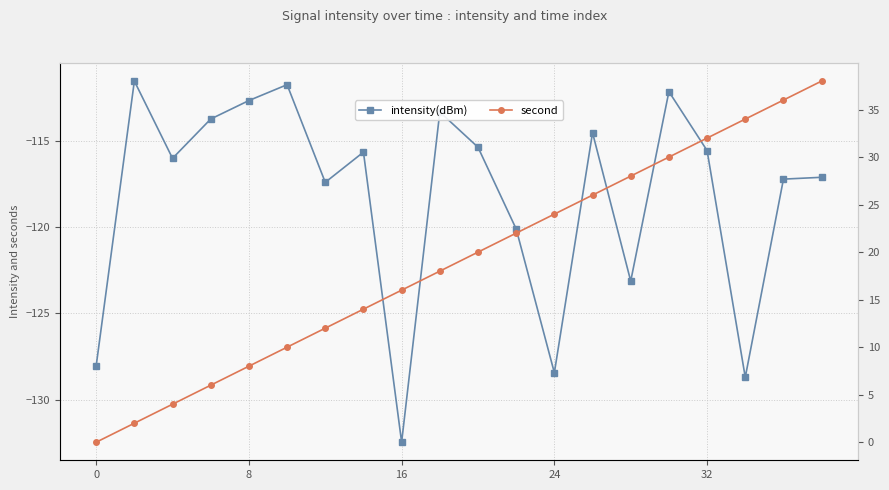

Reading right to left, transcribe all the data shown in this chart.

intensity(dBm): -117.1	-117.2	-128.7	-115.6	-112.1	-123.1	-114.5	-128.4	-120.1	-115.4	-113.3	-132.5	-115.6	-117.4	-111.7	-112.7	-113.7	-116.0	-111.5	-128.0
second: 38.0	36.0	34.0	32.0	30.0	28.0	26.0	24.0	22.0	20.0	18.0	16.0	14.0	12.0	10.0	8.0	6.0	4.0	2.0	0.0